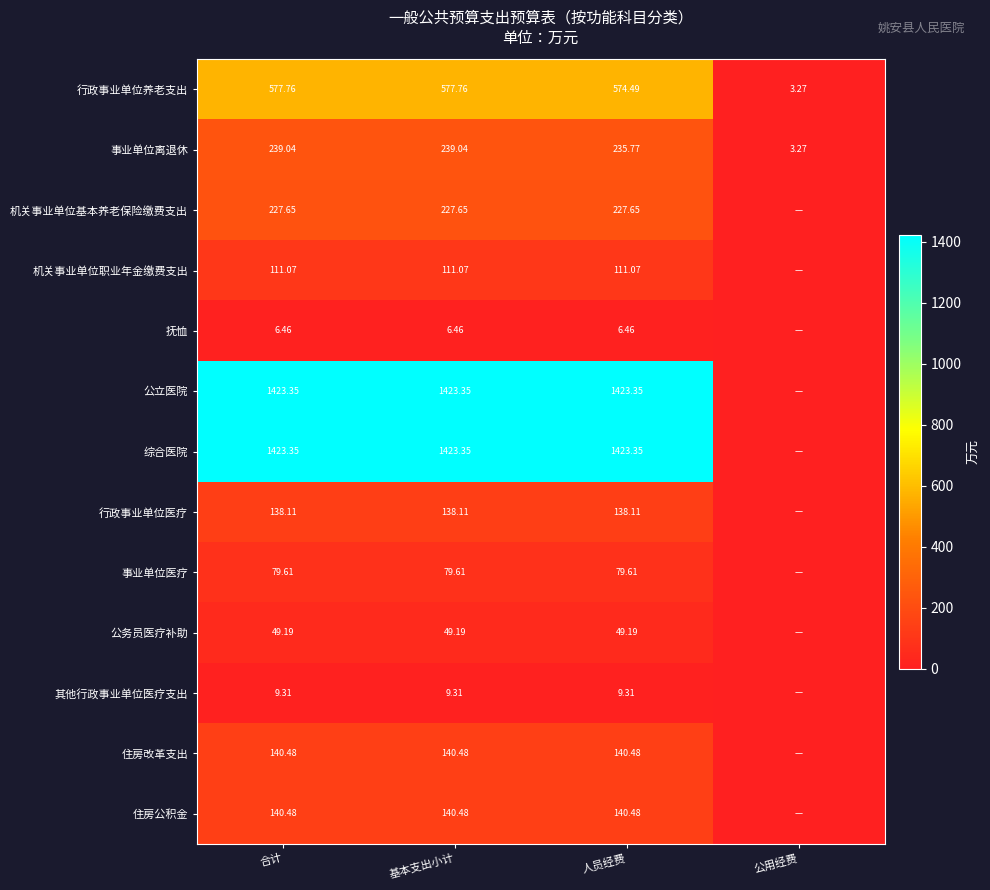

What is the spread (max minus min) of values at 公用经费?

3.3